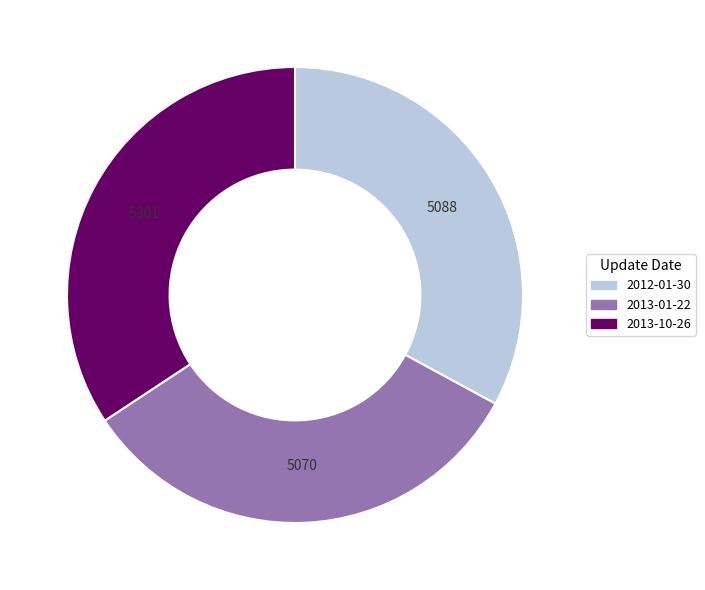

Approximately how many times larger is the value at 2012-01-30 compared to 2013-01-22?

1.0